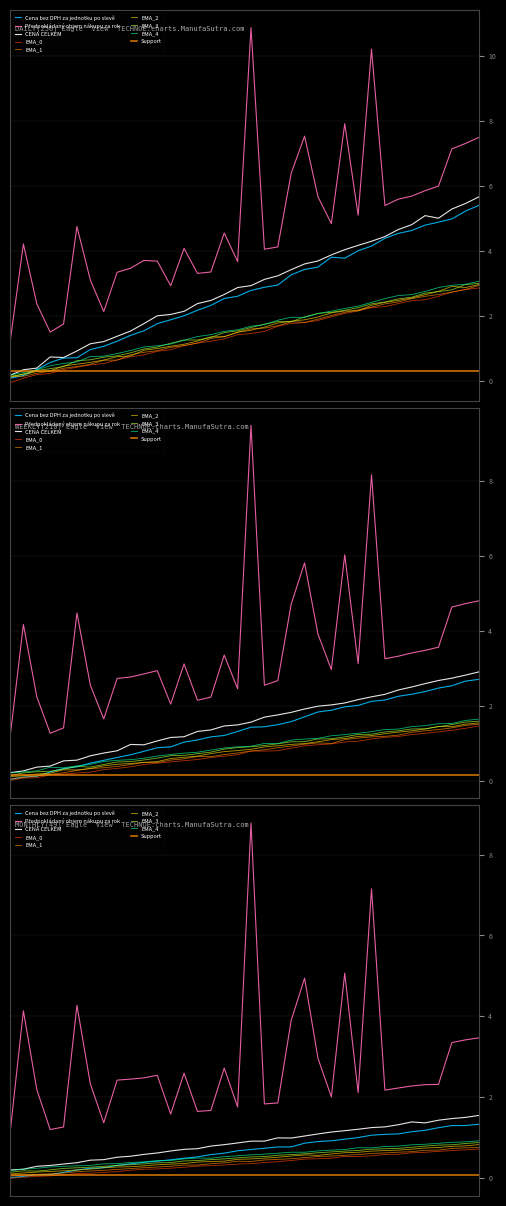

What value does the Předpokládaný objem nákupu za rok series have at 6?

4